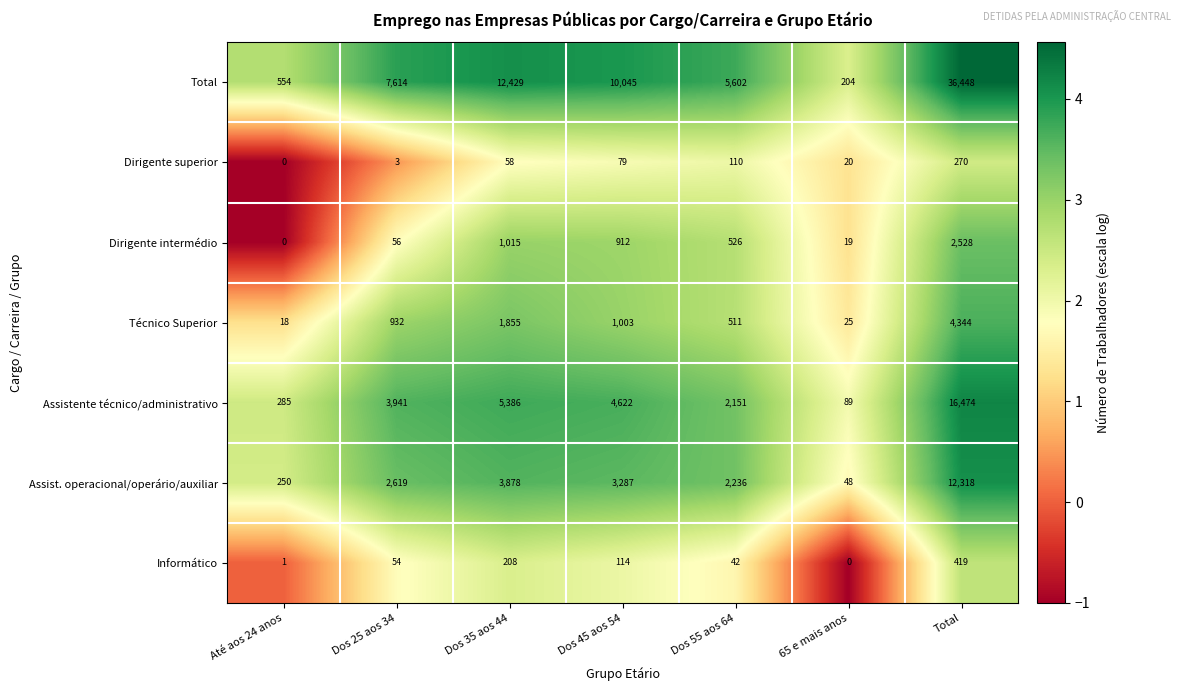

How many distinct data groups are displayed?

7